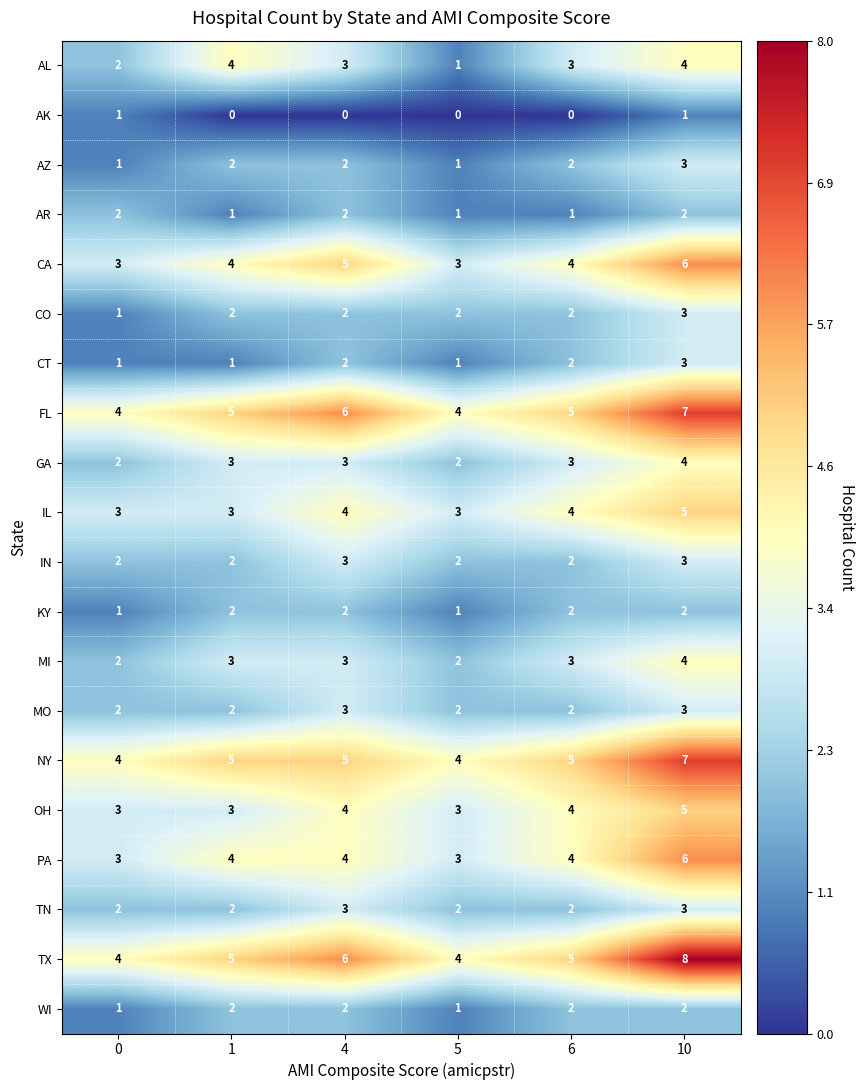

What is the sum of all KY values?

10